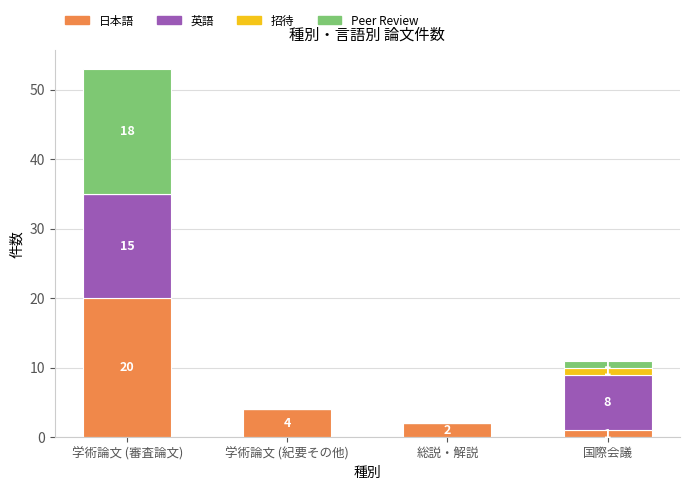

Where is 日本語 nearest to the value 10?

学術論文 (紀要その他)